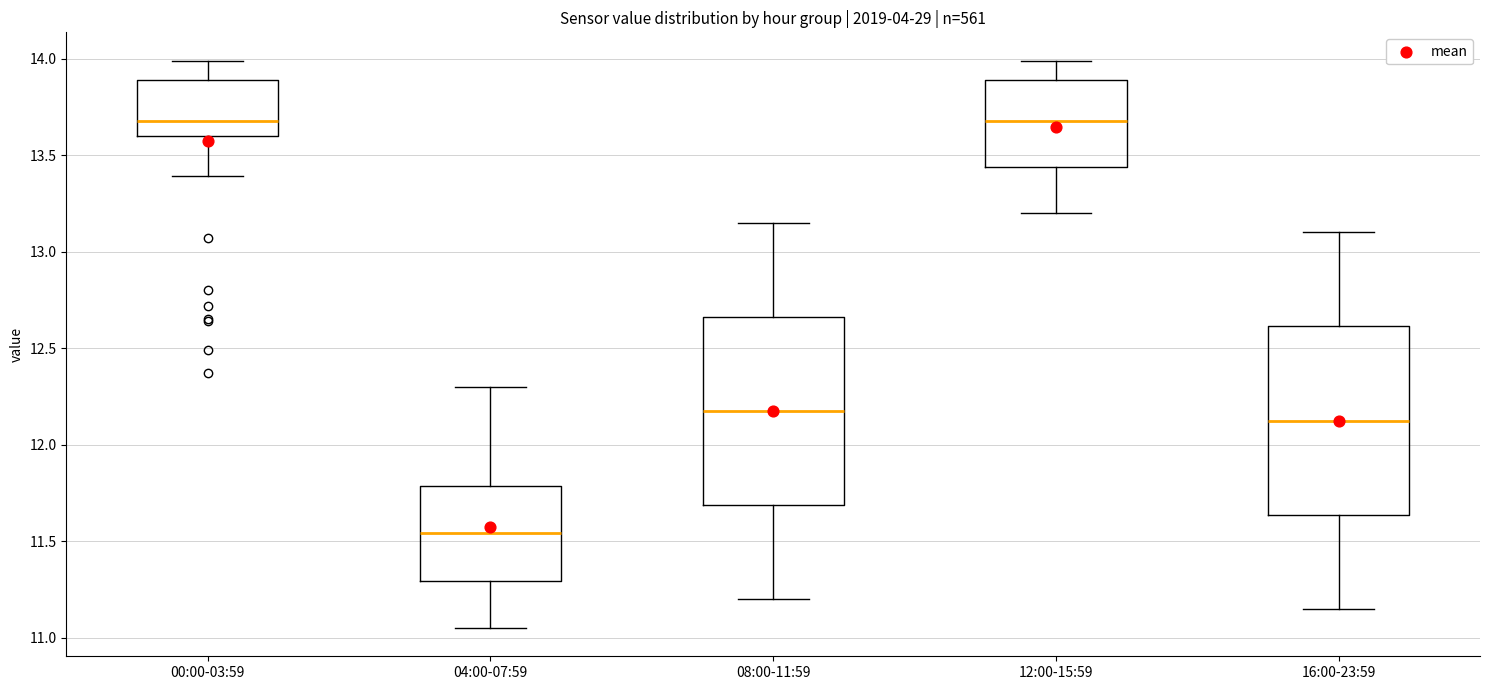

Which box's median line is the lowest?

04:00-07:59